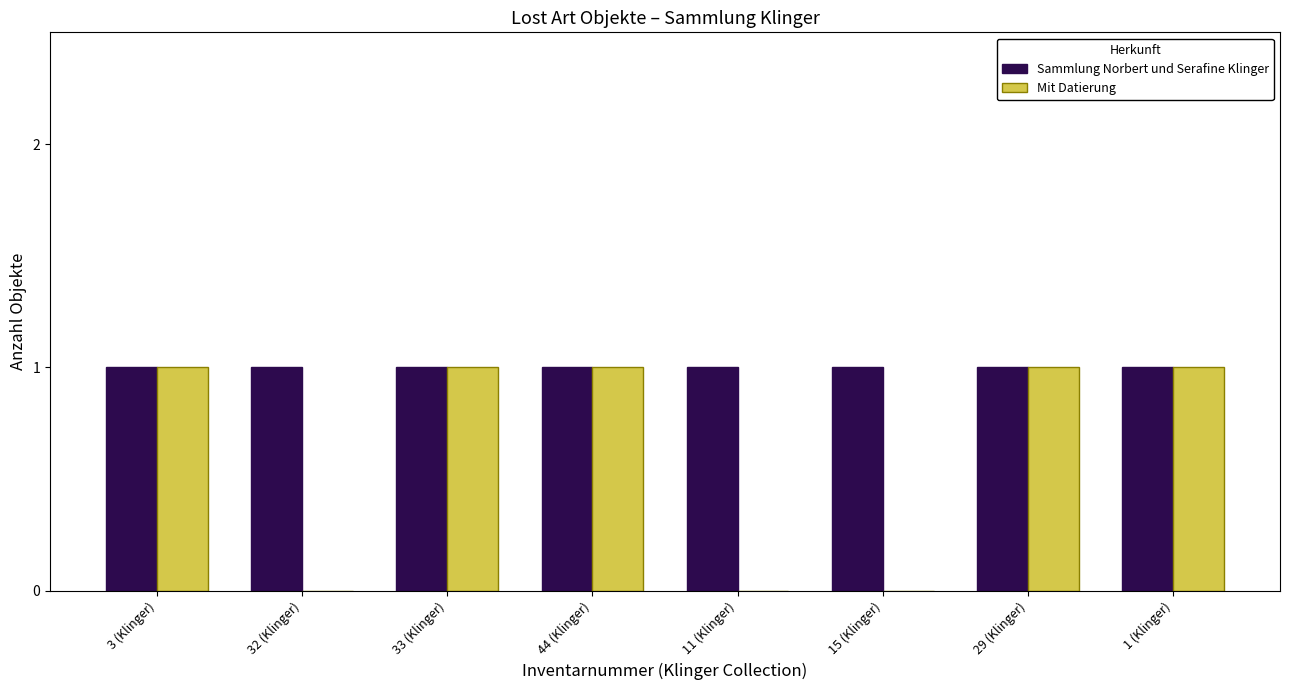

Reading left to right, transcribe all the data shown in this chart.

Sammlung Norbert und Serafine Klinger: 1	1	1	1	1	1	1	1
Mit Datierung: 1	0	1	1	0	0	1	1